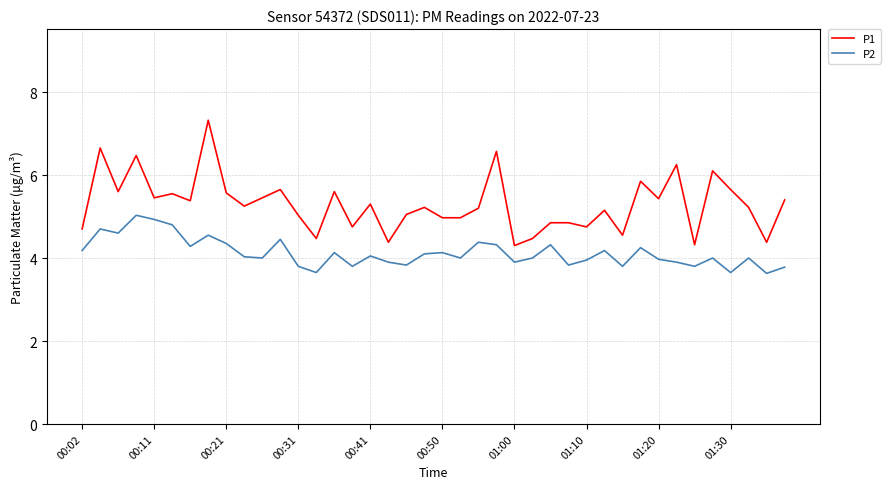

What is the difference between the maximum and minimum values in the P2 series?

1.4